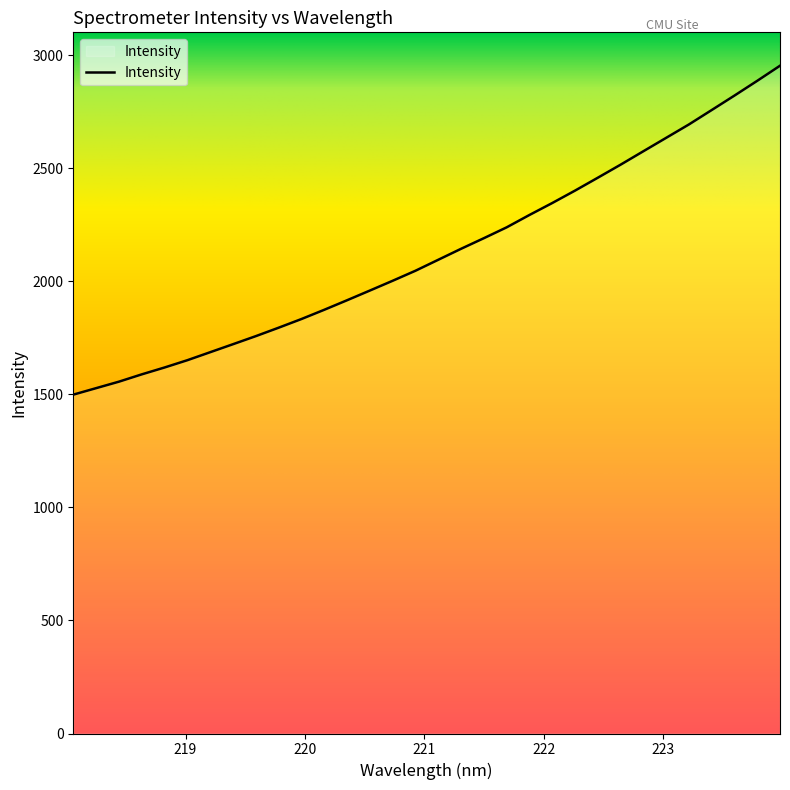

True or false: there are more than 1 points higher than both neighbors.

False